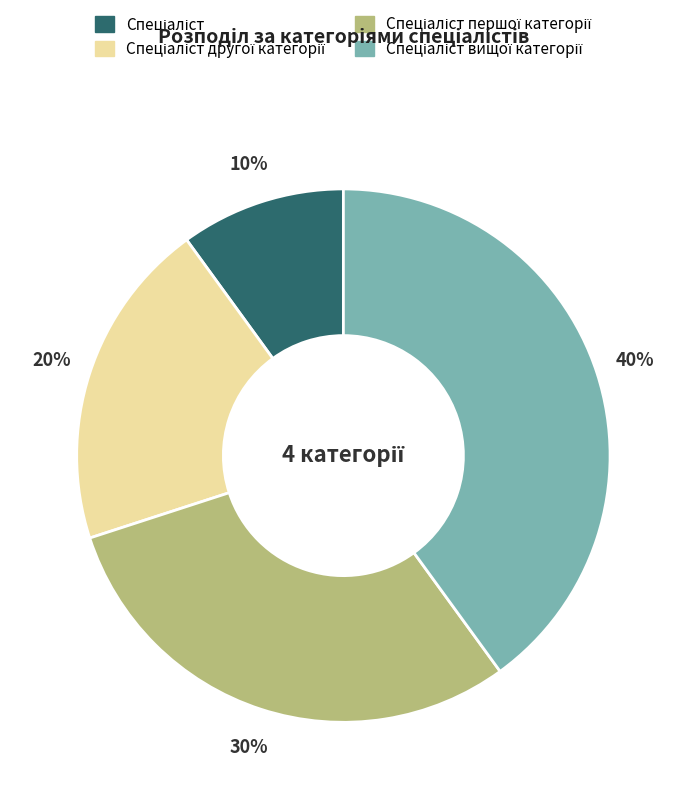

Is there any slice that represents more than half of the pie?

No